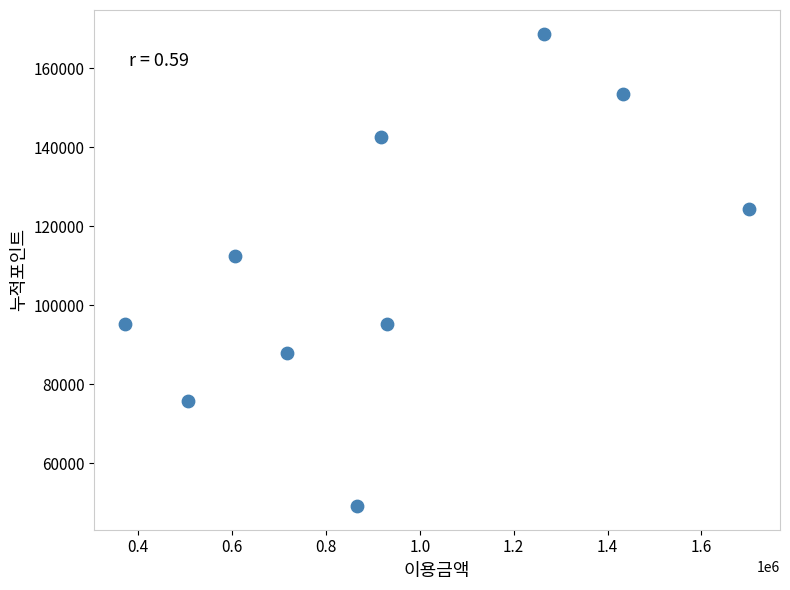

What Y value in the scatter plot is closest to 108950?

112500